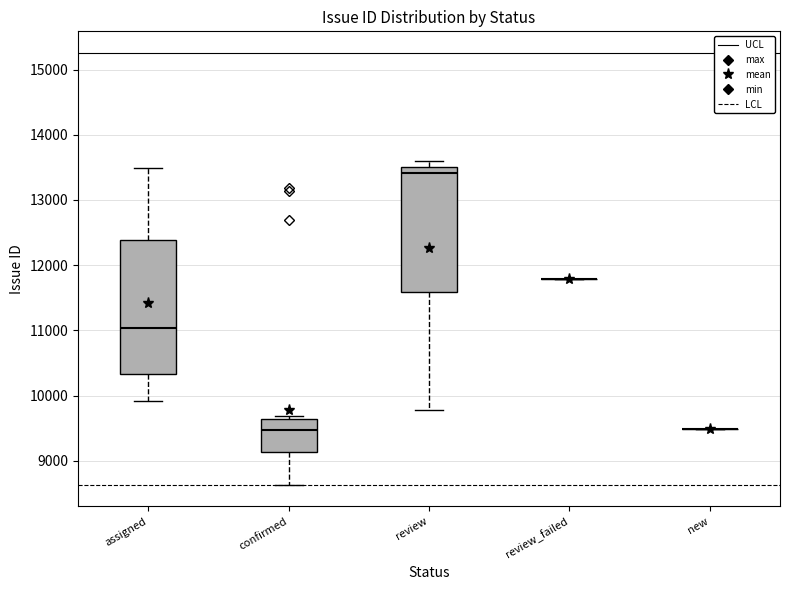

Reading left to right, read every box against the y-axis: the position of its median line, the range the box covers, and the ends of its whiskers. The values are not printed on the chart, so give them approximately, as read against the axis.

assigned: median 11000, box 10300 to 12400, whiskers 9900 to 13500
confirmed: median 9500, box 9100 to 9600, whiskers 8600 to 9700
review: median 13400, box 11600 to 13500, whiskers 9800 to 13600
review_failed: box collapsed to a line at 11800, whiskers 11800 to 11800
new: box collapsed to a line at 9500, whiskers 9500 to 9500